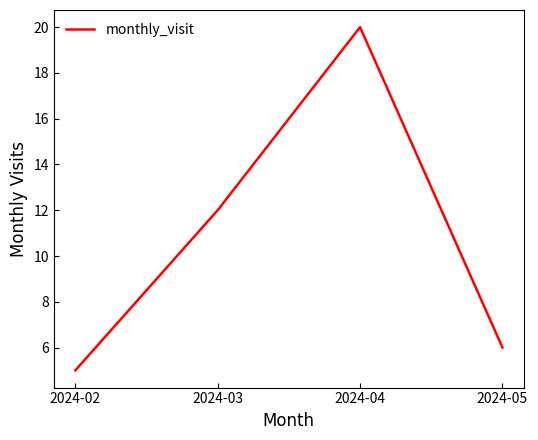

What value does the data have at 2024-04?

20